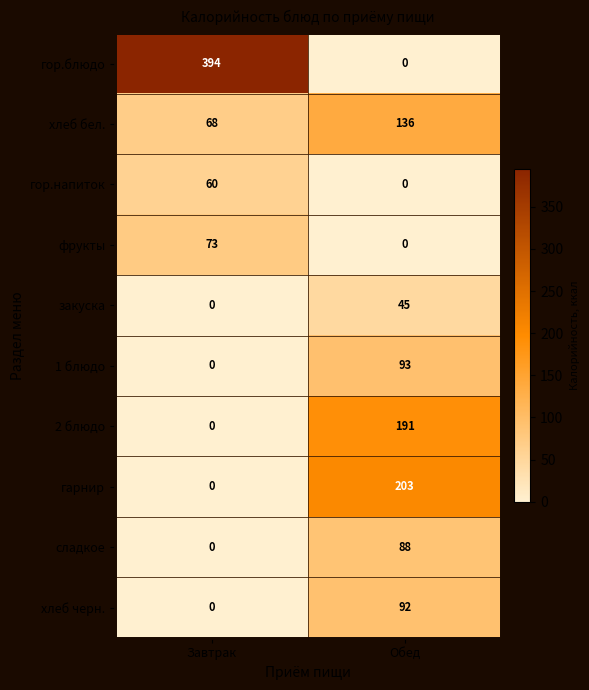

True or false: 1 блюдо has a value of 93 at Обед.

True